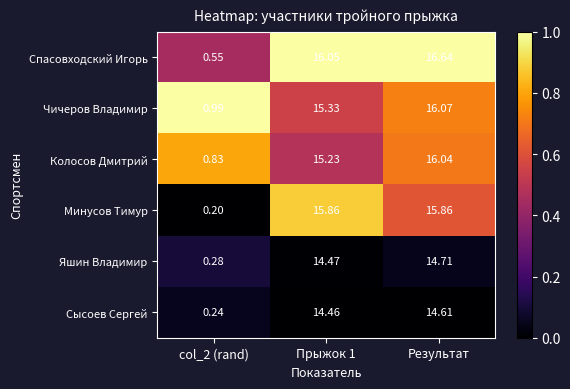

Rank the series by their maximum value, from highest to lowest.

Спасовходский Игорь, Чичеров Владимир, Колосов Дмитрий, Минусов Тимур, Яшин Владимир, Сысоев Сергей